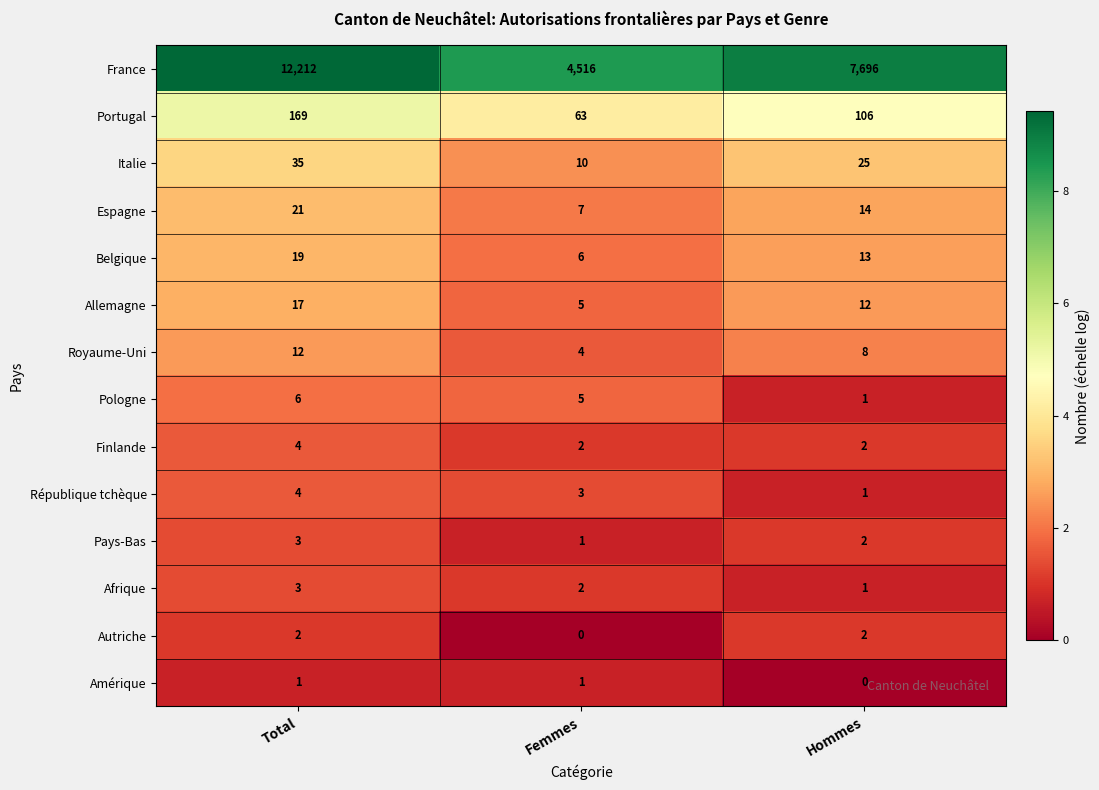

Which series has the largest range (max minus min)?

France